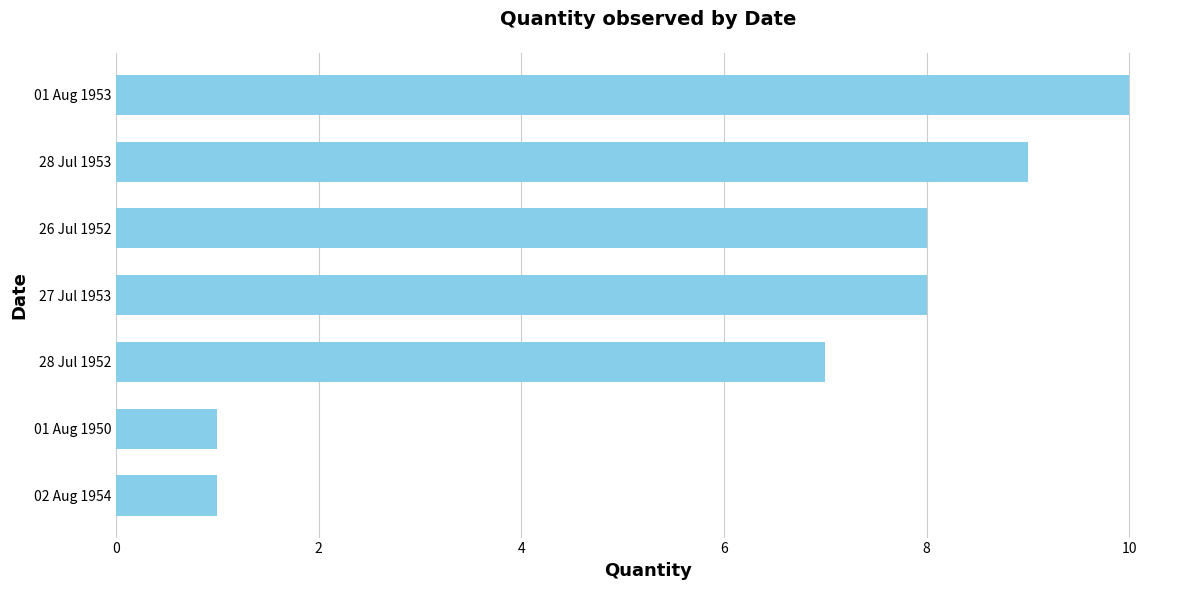

What is the difference between the maximum and minimum values?

9